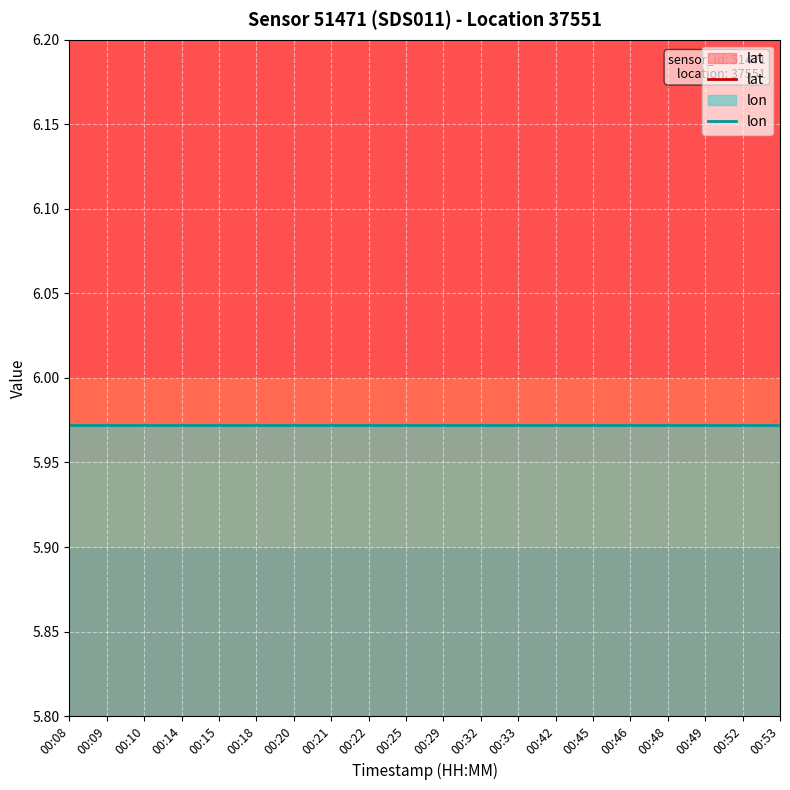

At which label is lat closest to 52?

00:08